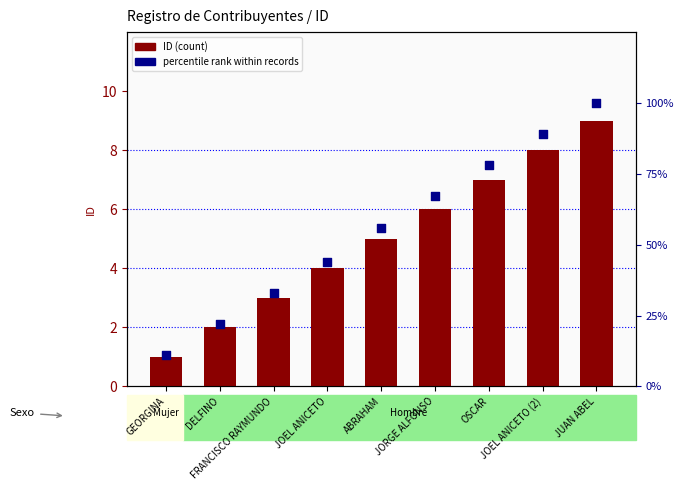

At how many categories does at least one series exceed 70?

3